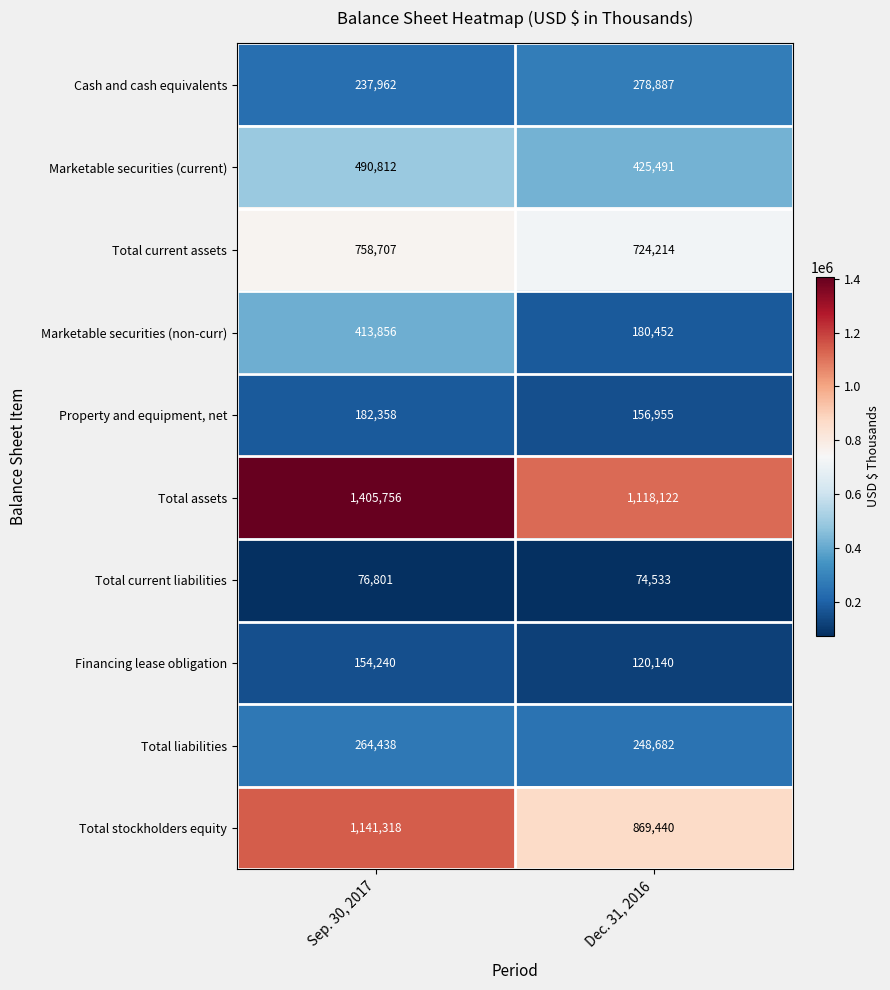

The value of Total assets at Sep. 30, 2017 is 1405756. True or false?

True